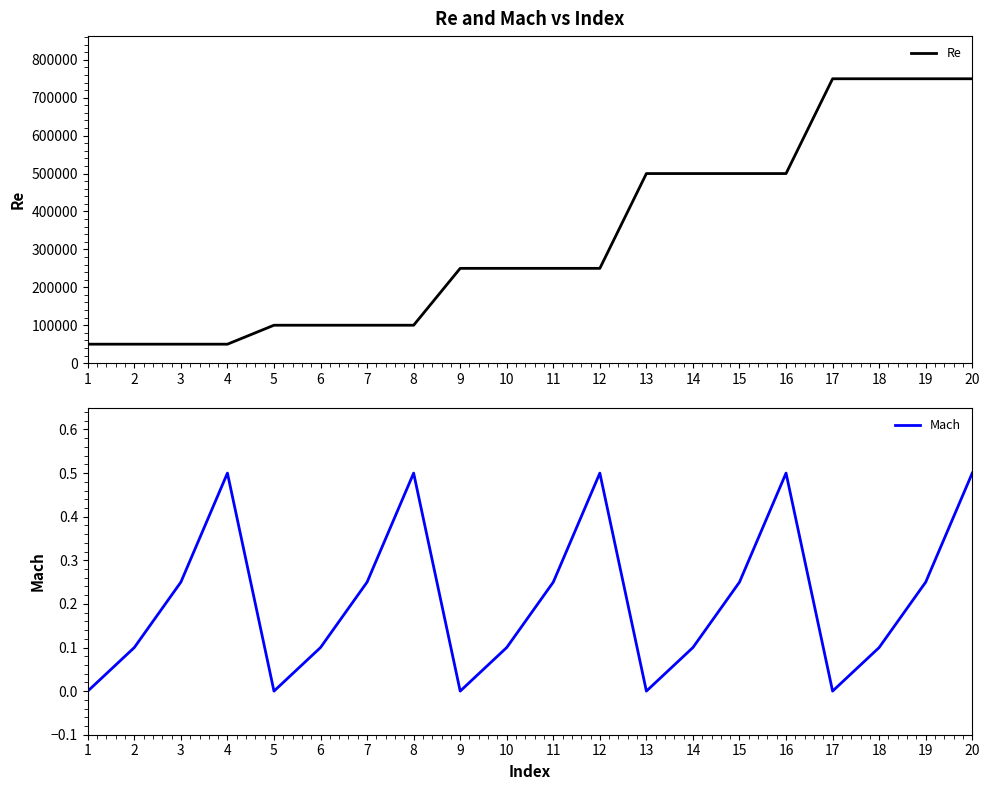

What is the sum of the Re values at 20 and 11?

1000000